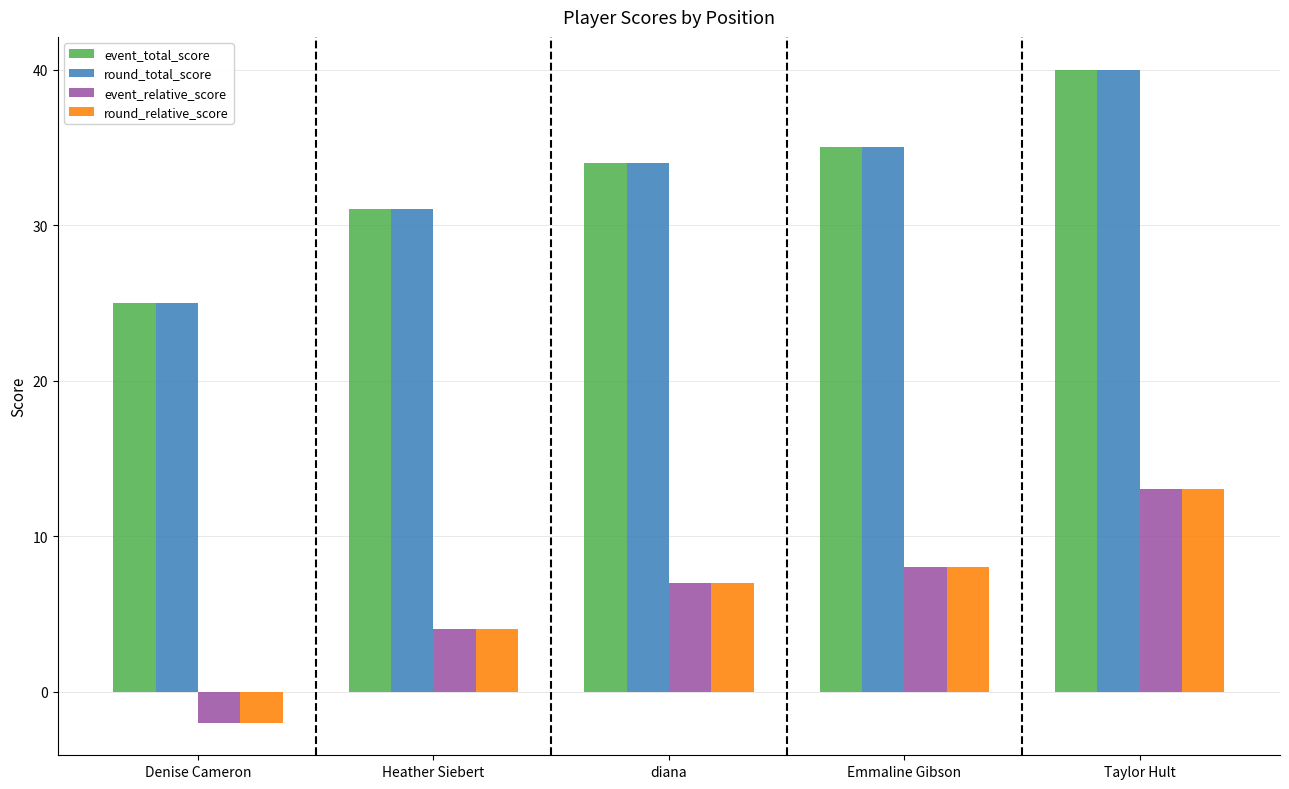

What is the label of the 2nd bar from the left?

Heather Siebert